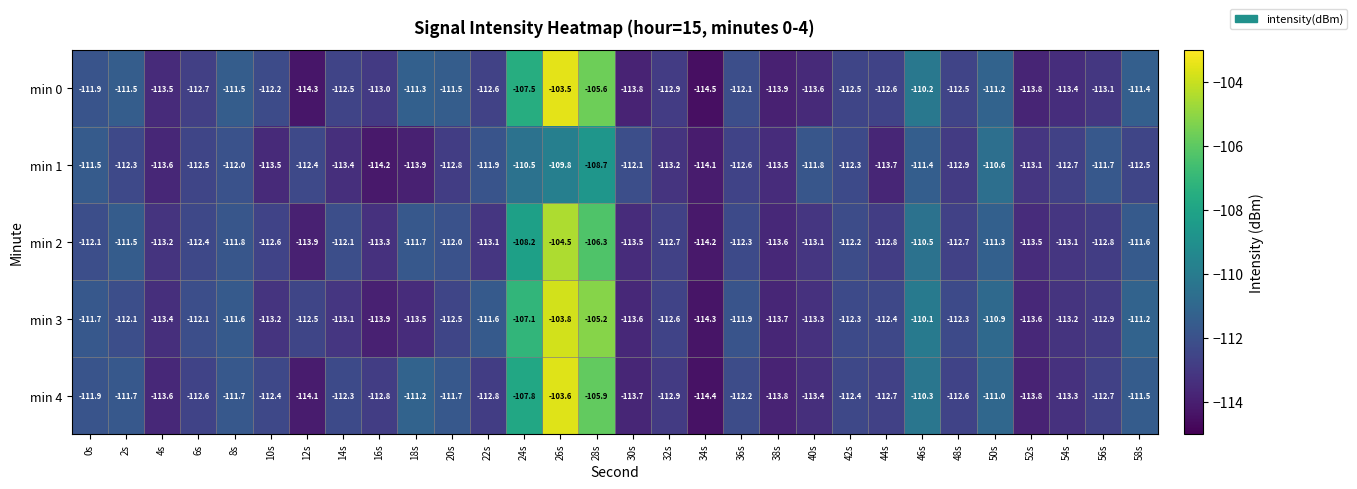

What is the total value across all series at 0s?

-559.1